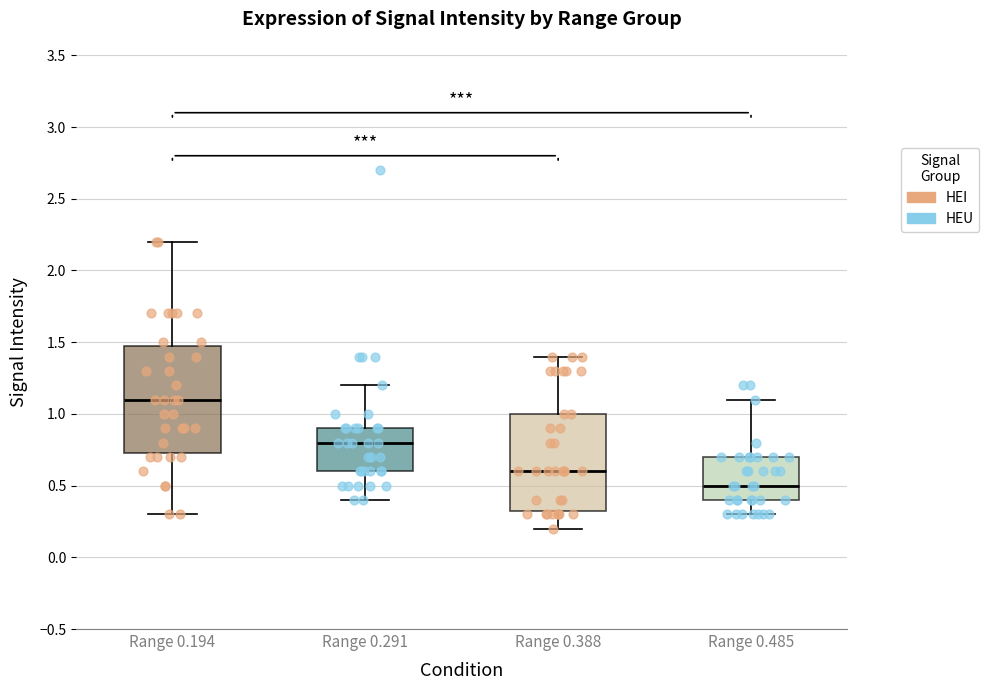

Reading left to right, read every box against the y-axis: the position of its median line, the range the box covers, and the ends of its whiskers. The values are not printed on the chart, so give them approximately, as read against the axis.

Range 0.194: median 1.10, box 0.75 to 1.50, whiskers 0.30 to 2.20
Range 0.291: median 0.80, box 0.60 to 0.90, whiskers 0.40 to 1.20
Range 0.388: median 0.60, box 0.35 to 1.00, whiskers 0.20 to 1.40
Range 0.485: median 0.50, box 0.40 to 0.70, whiskers 0.30 to 1.10